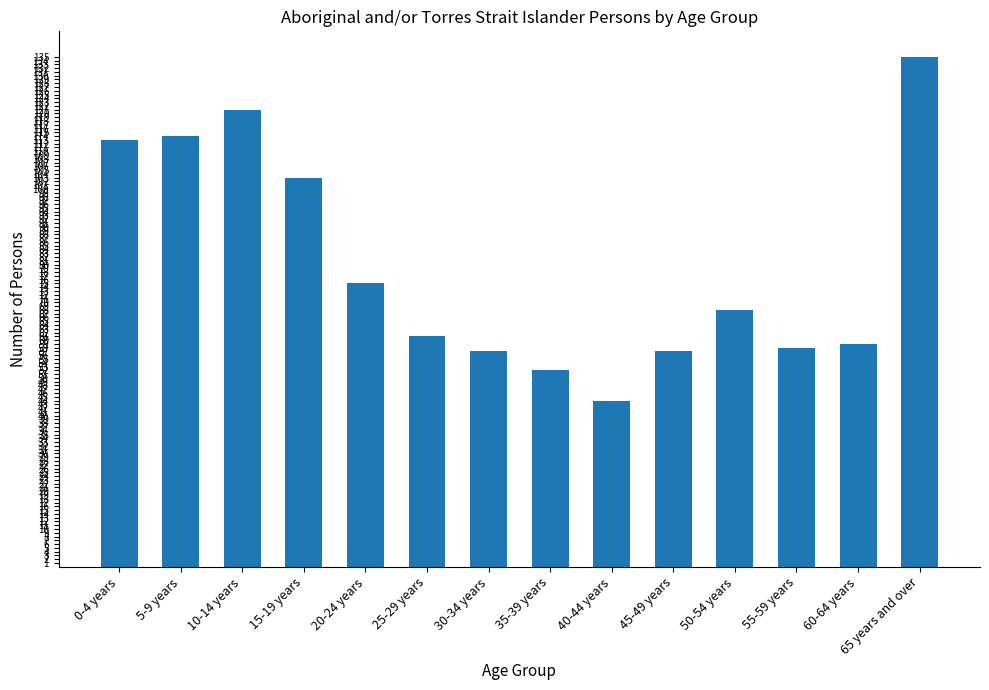

Reading left to right, extract all data points from this chart.

0-4 years=113	5-9 years=114	10-14 years=121	15-19 years=103	20-24 years=75	25-29 years=61	30-34 years=57	35-39 years=52	40-44 years=44	45-49 years=57	50-54 years=68	55-59 years=58	60-64 years=59	65 years and over=135